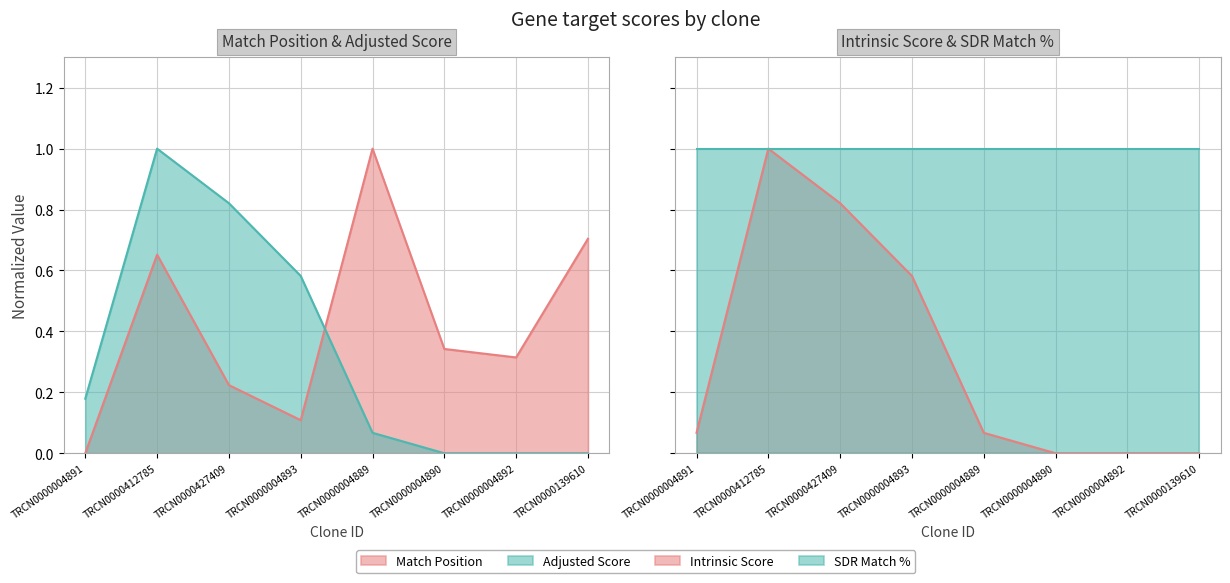

What is the sum of the Intrinsic Score values at TRCN0000004890 and TRCN0000427409?

0.8